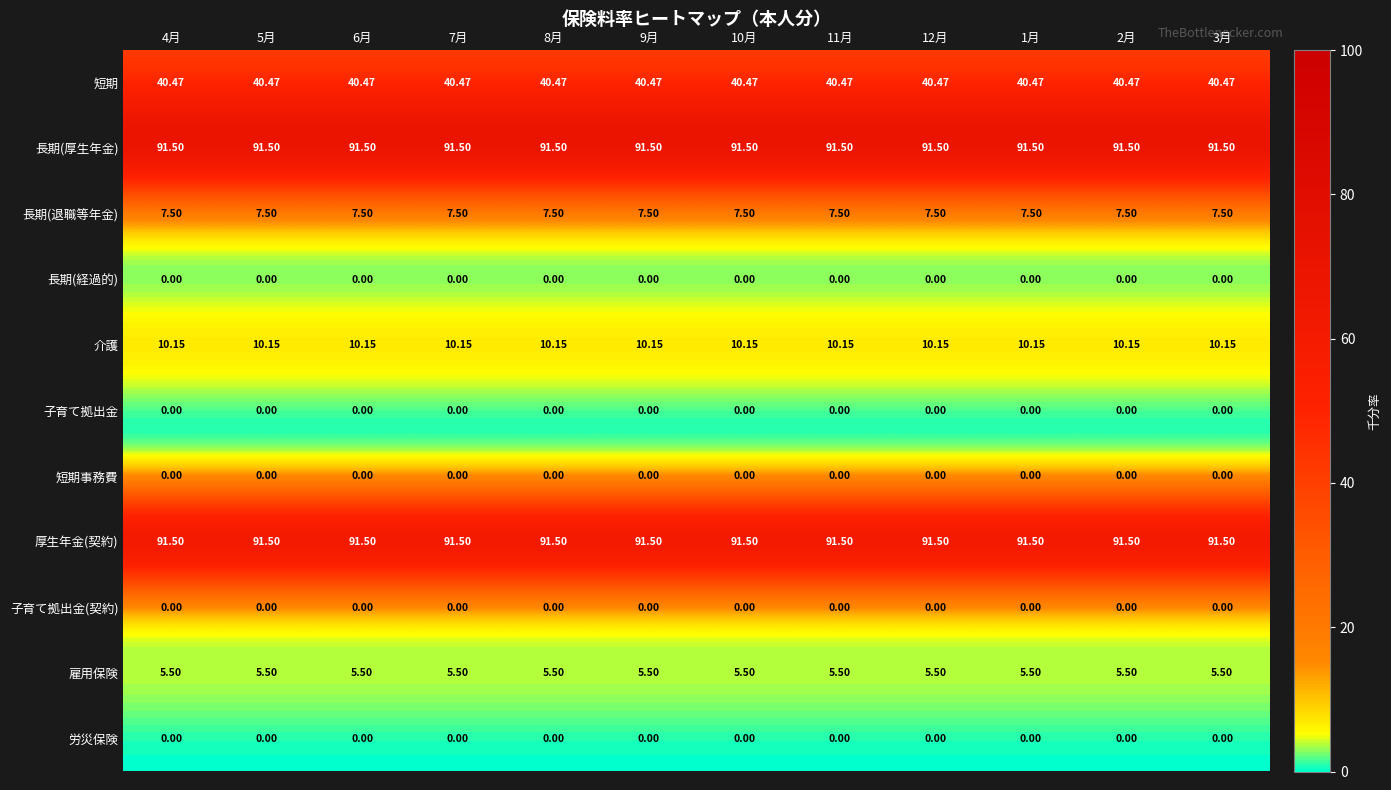

Is the value of 子育て拠出金(契約) at 6月 greater than the value of 長期(厚生年金) at 7月?

No